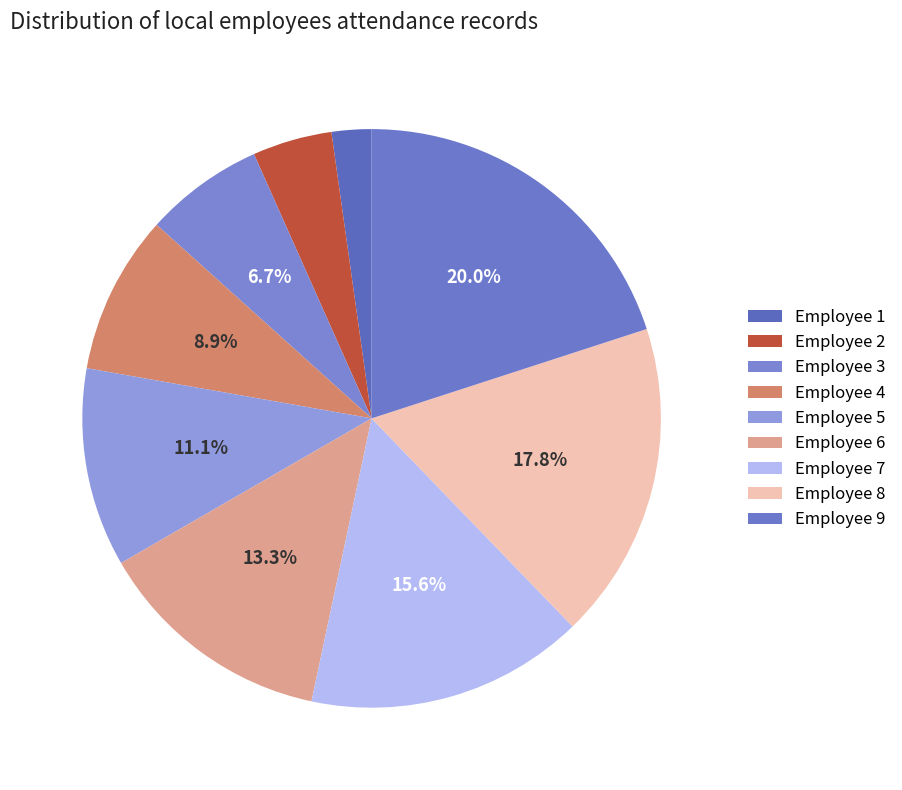

How many segments does this pie chart have?

9